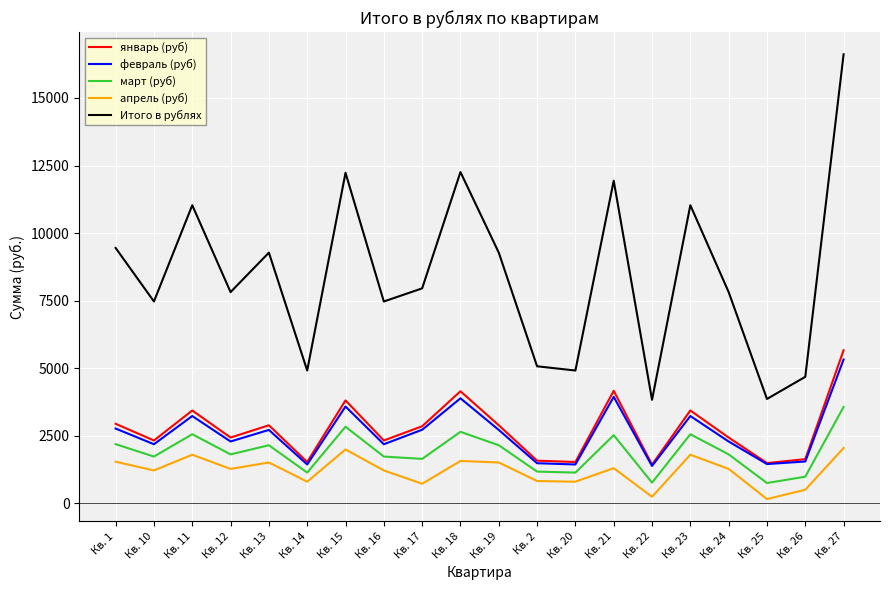

What is the minimum value shown in the chart?

161.6